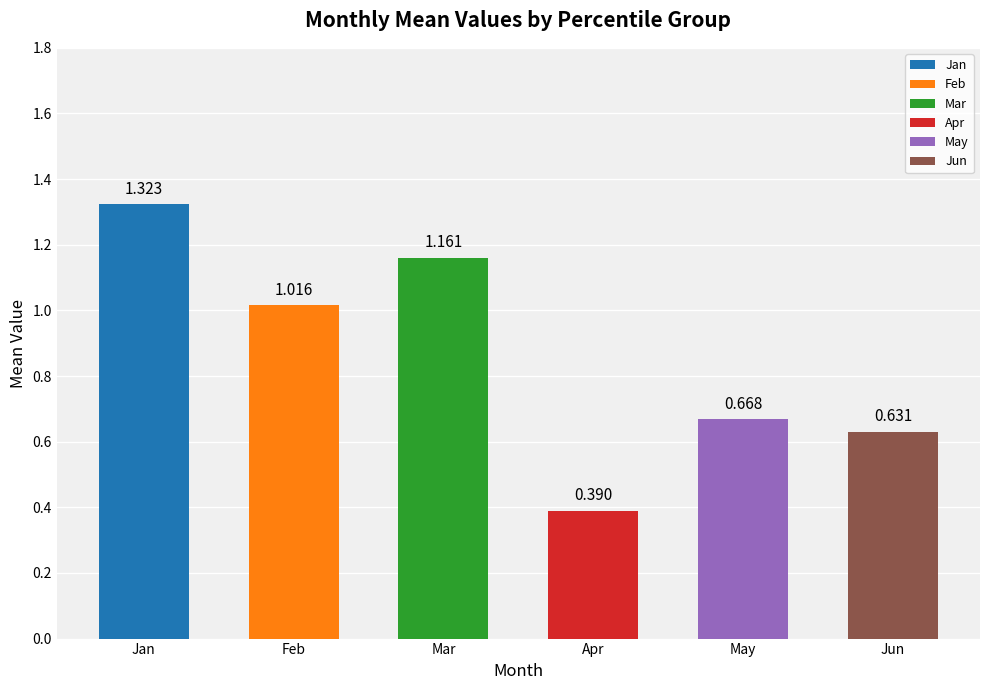

The value of Jan at pct65 is 2.3. True or false?

False